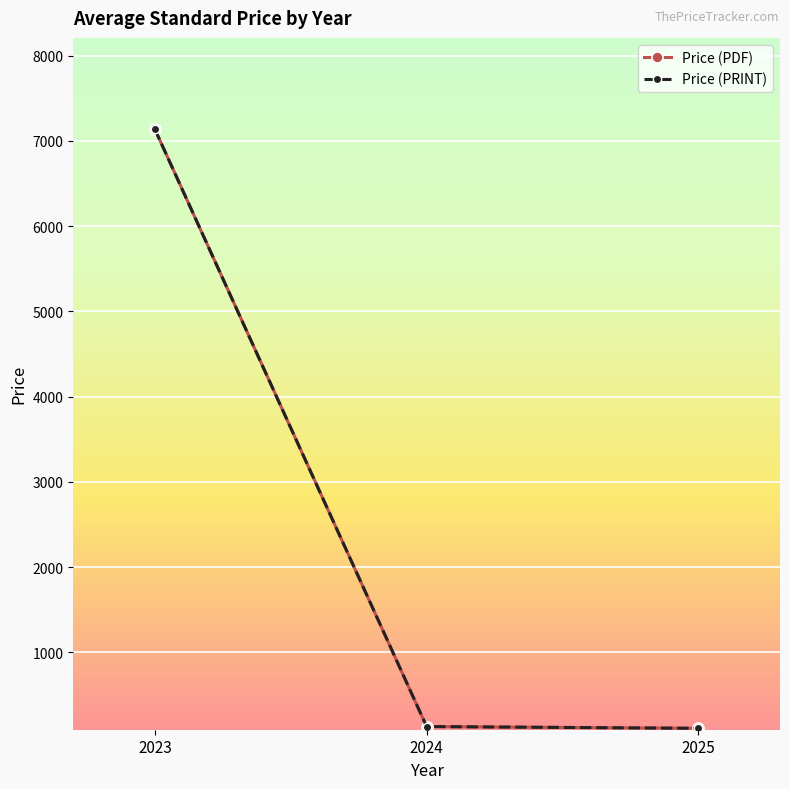

Is this an area chart (filled region under the line)?

No